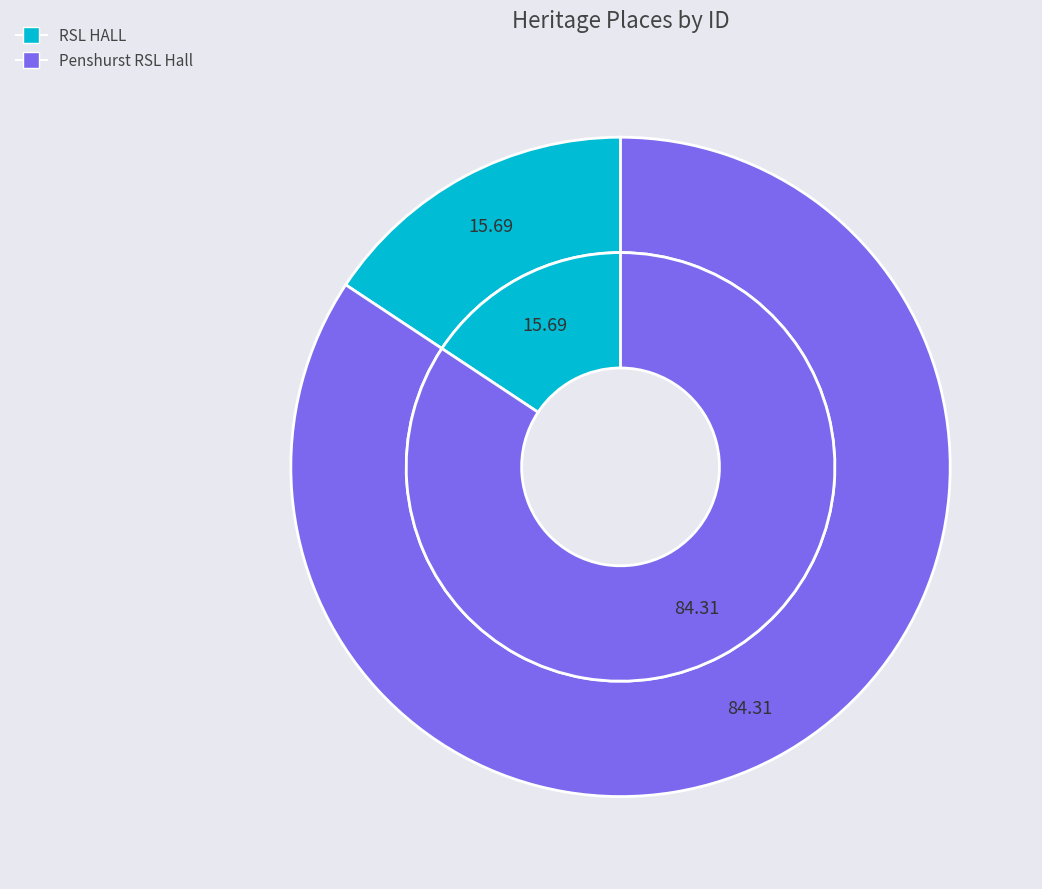

How much of the chart is everything except Penshurst RSL Hall?

15.7%